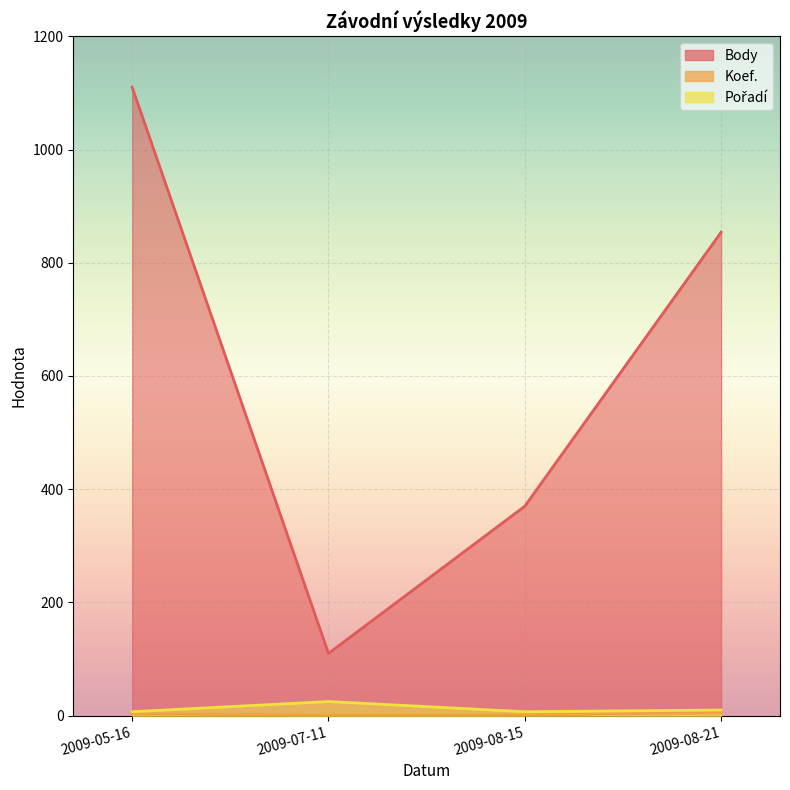

Where is the first local maximum for Pořadí?

2009-07-11